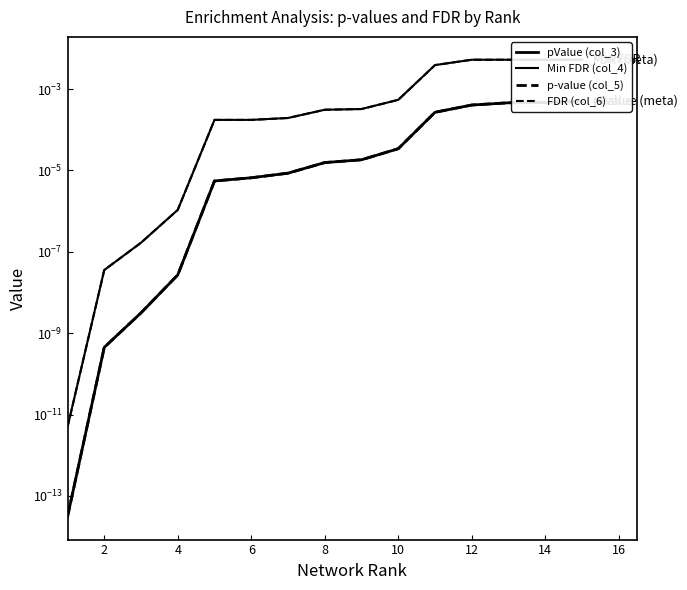

At how many categories does at least one series exceed 0?

15